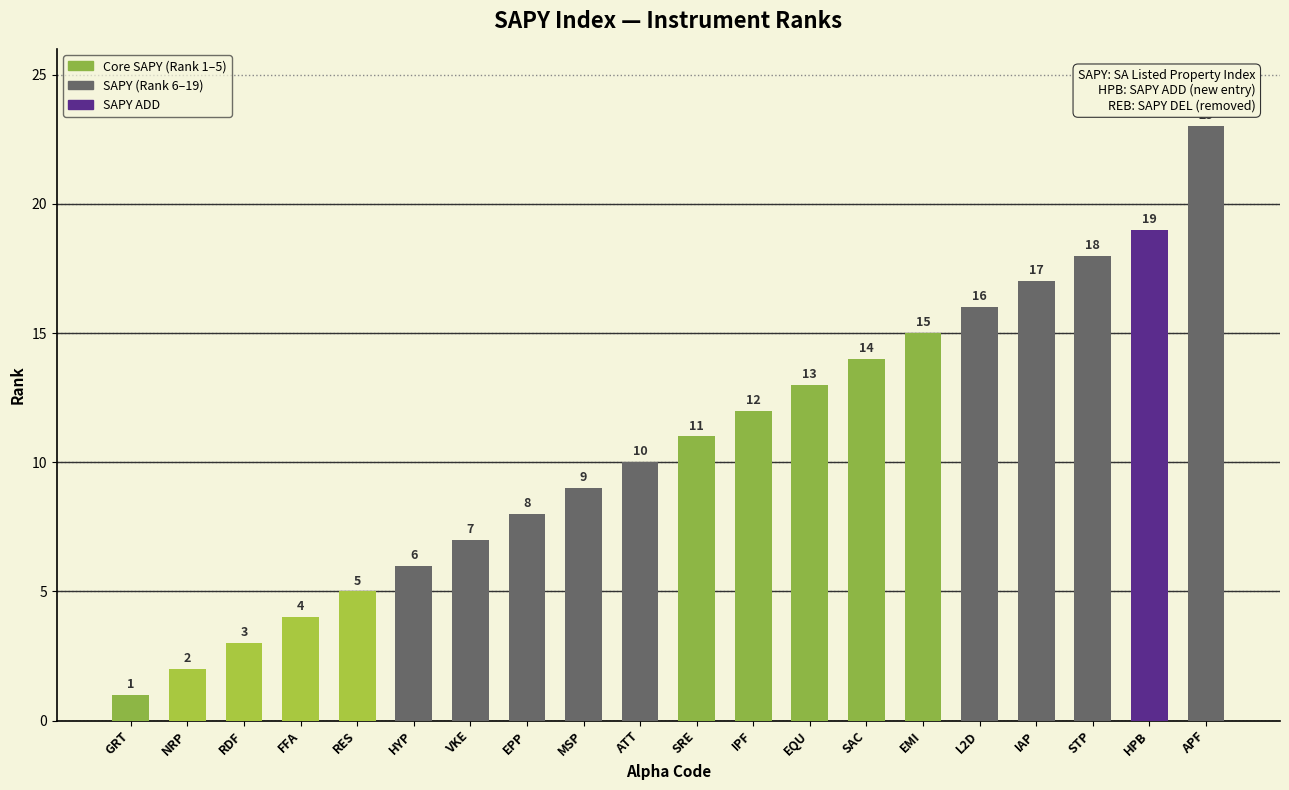

What is the difference between the maximum and minimum values?

22